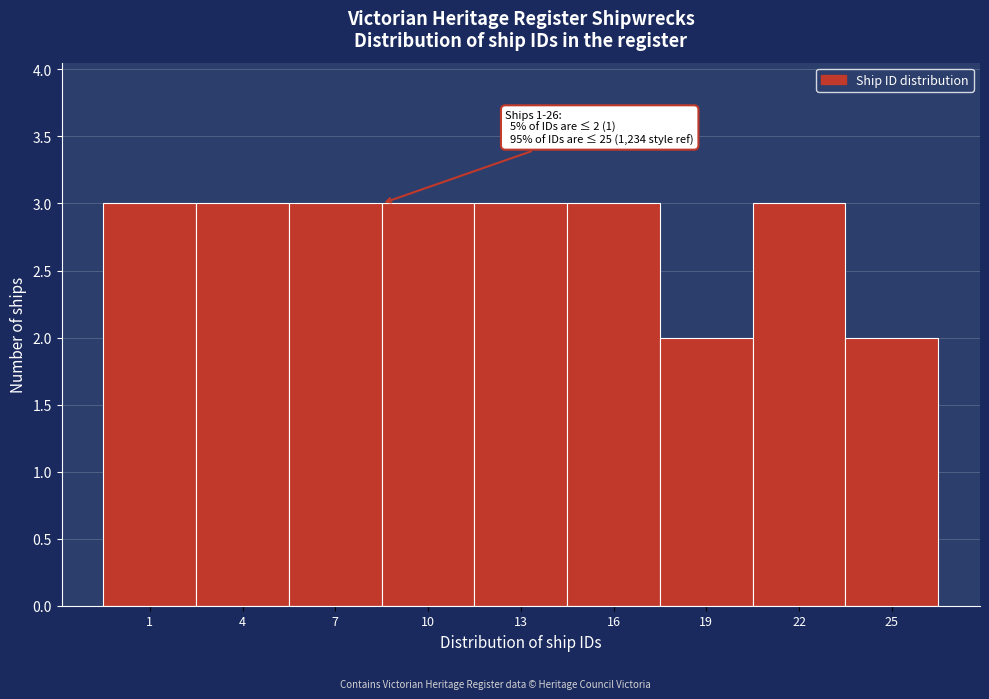

Reading right to left, transcribe all the data shown in this chart.

2	3	2	3	3	3	3	3	3